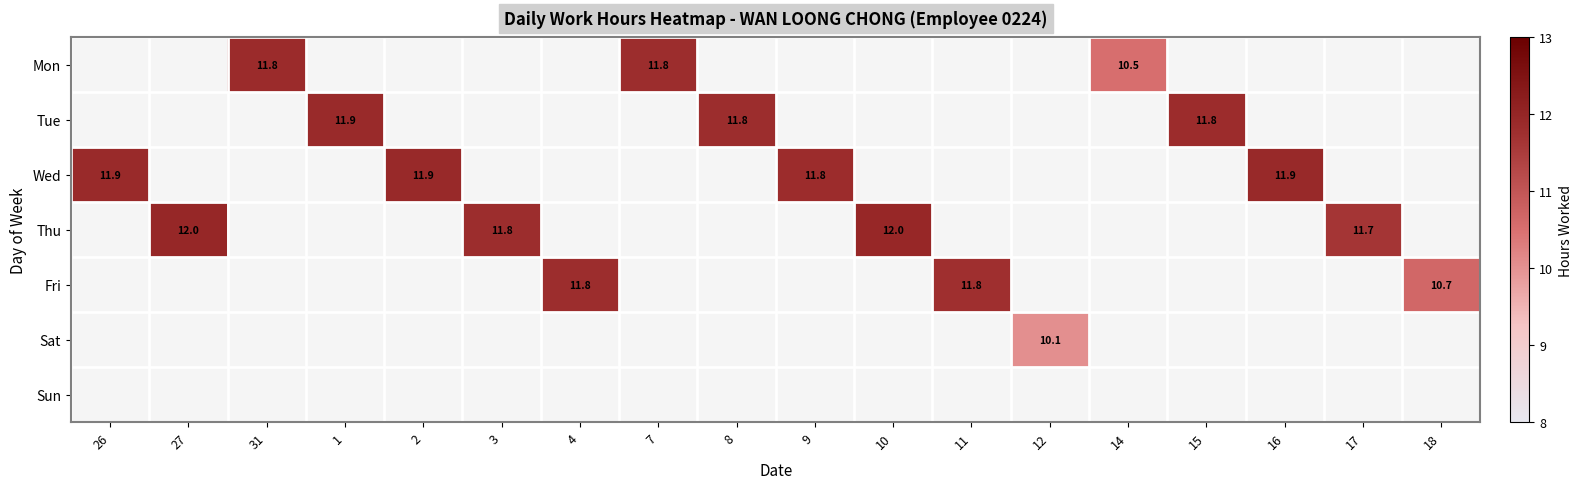

Is the value of Mon at 8 greater than the value of Sat at 14?

No